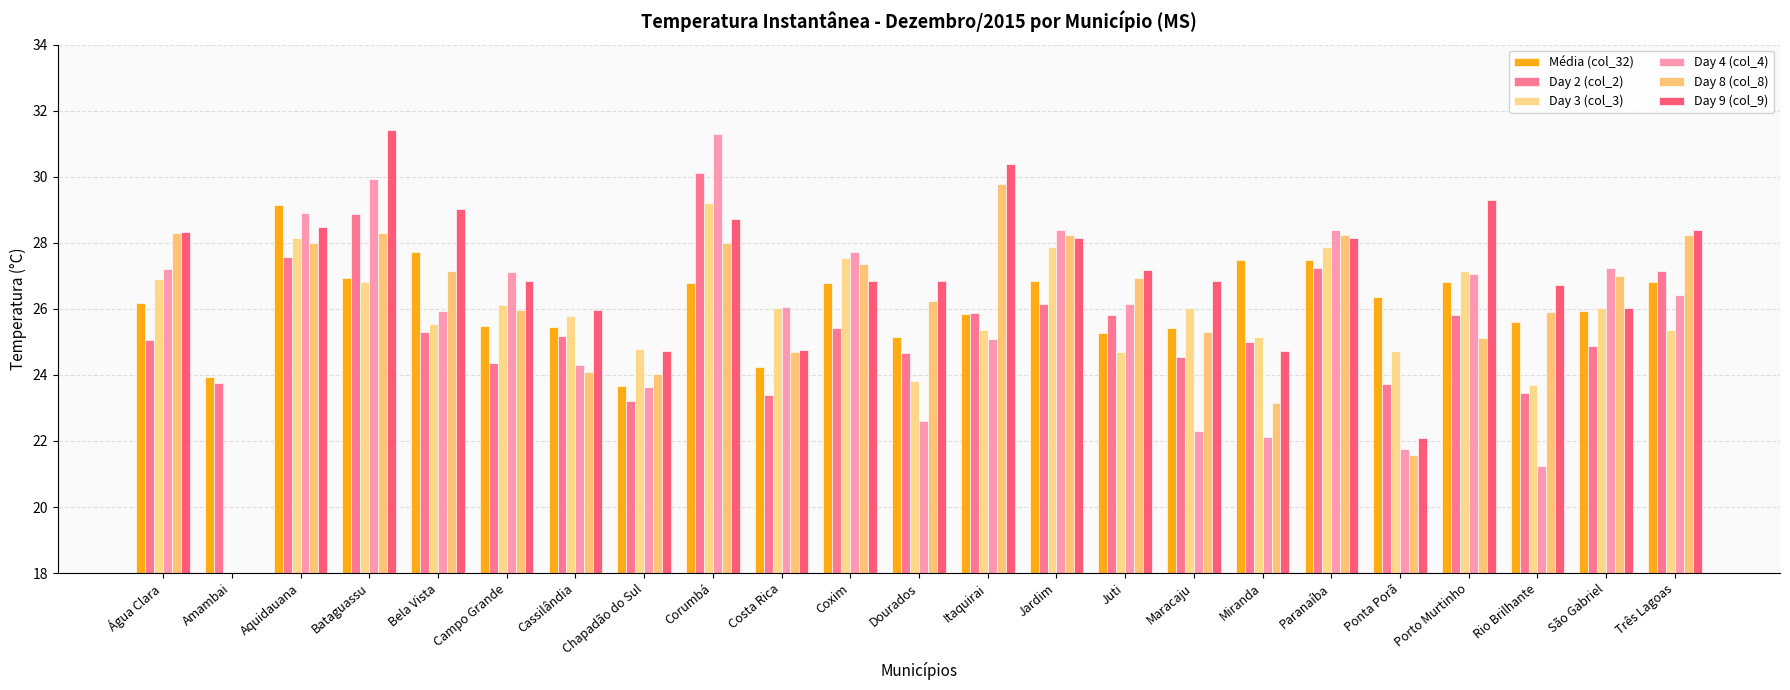

How many groups of bars are there?

23